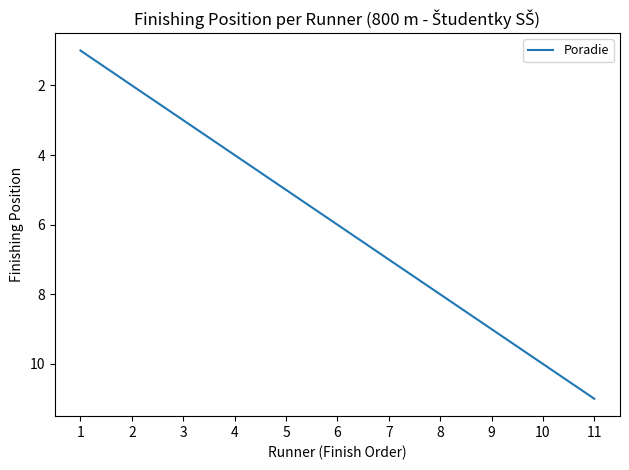

Reading right to left, extract all data points from this chart.

11=11	10=10	9=9	8=8	7=7	6=6	5=5	4=4	3=3	2=2	1=1